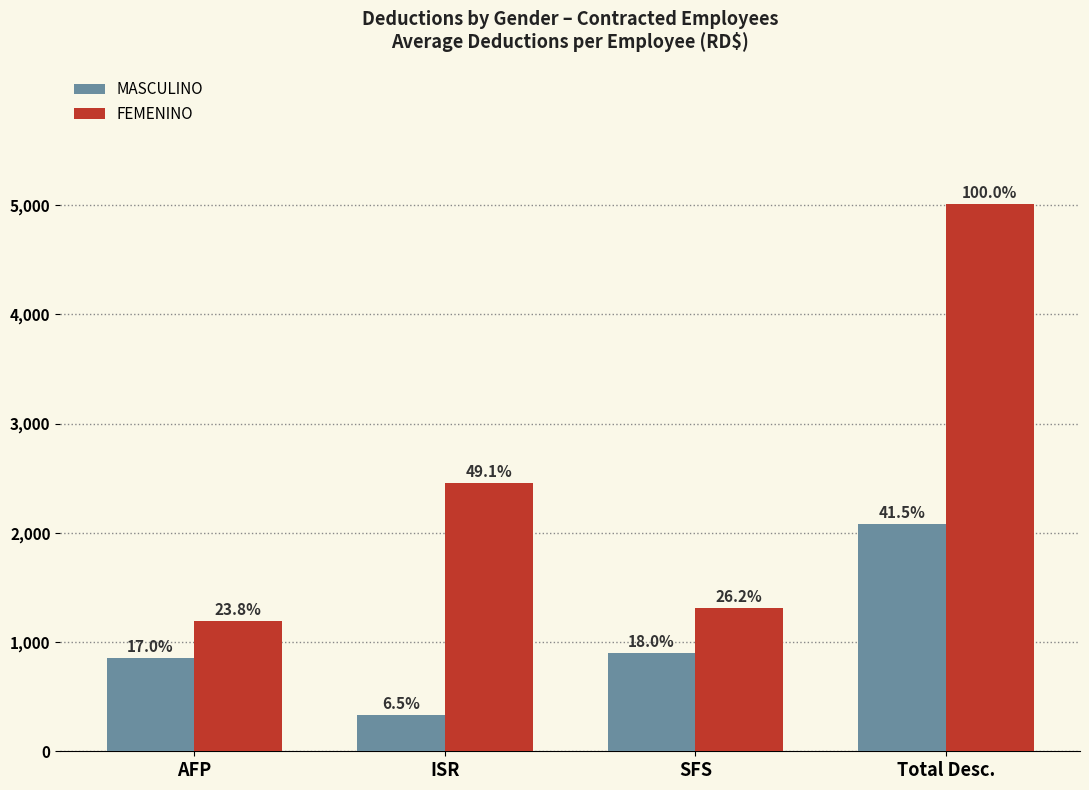

How many bars are there in each group?

2